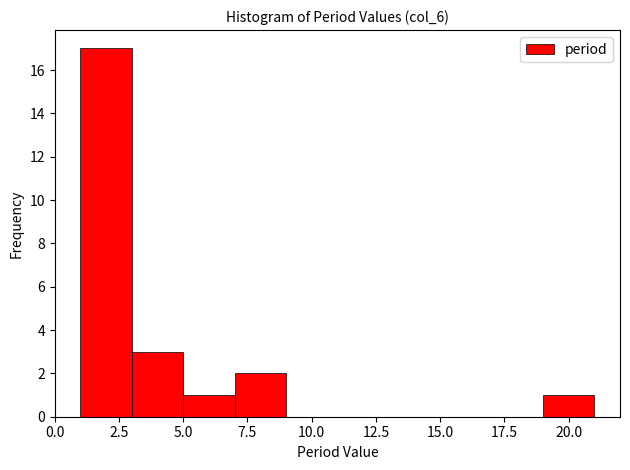

Over which range of the x-axis is the bar tallest?

1 to 3